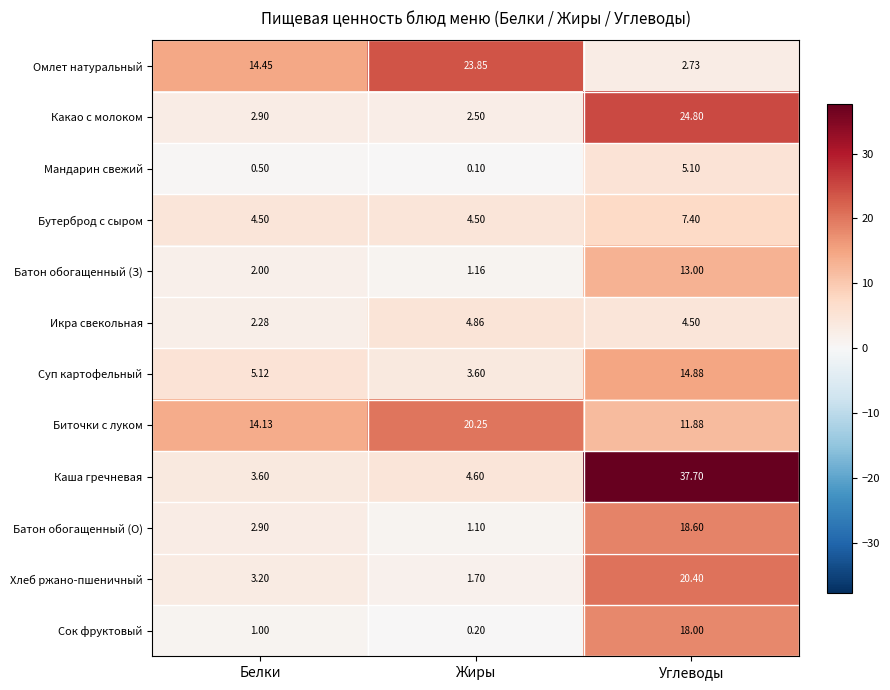

At which category does the chart reach its peak across all series?

Углеводы